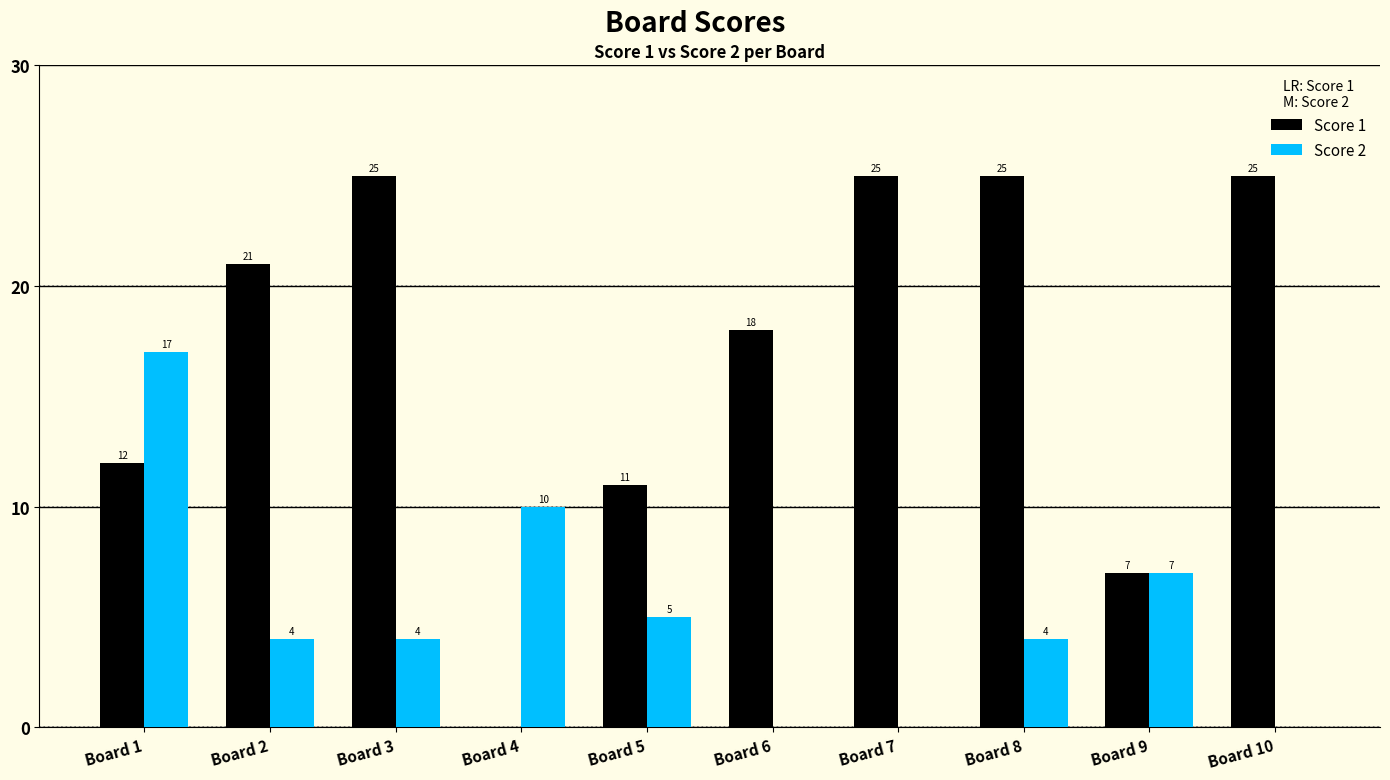

How many positive values does the Score 1 series have?

9